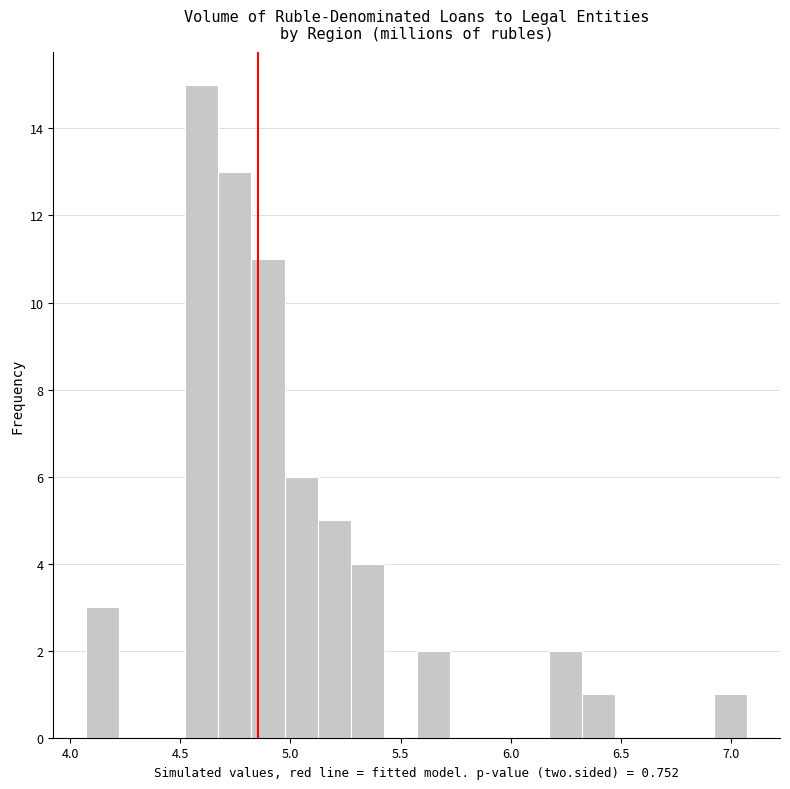

Around what value on the x-axis is the tallest bar? Give the approximate position of its centre, as read against the axis.

4.60